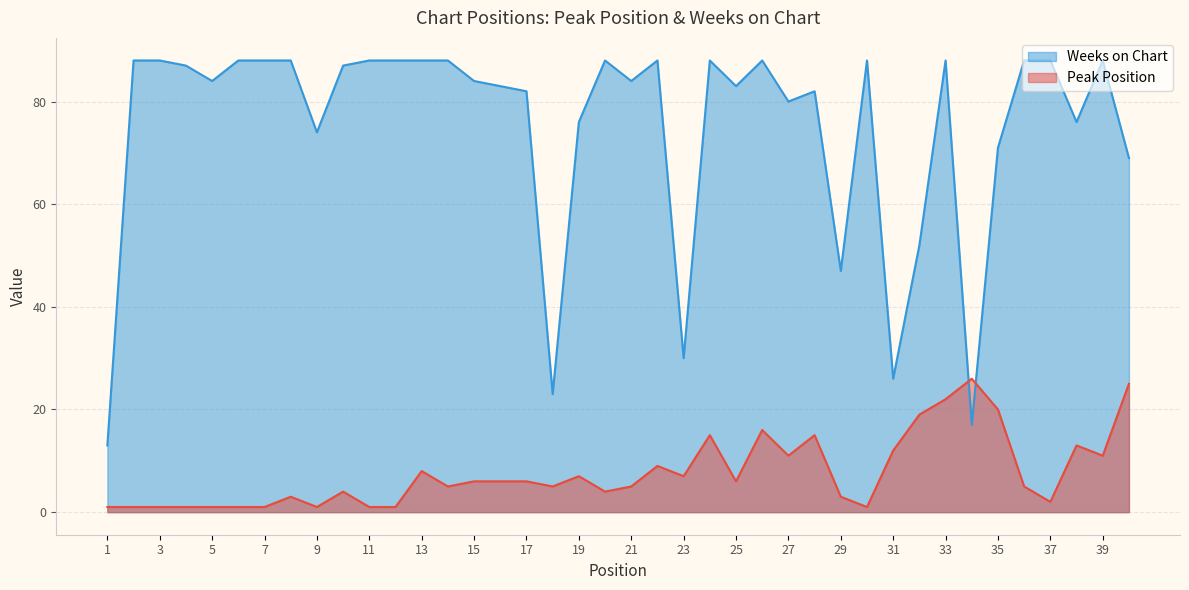

What is the sum of all Peak Position values?

307